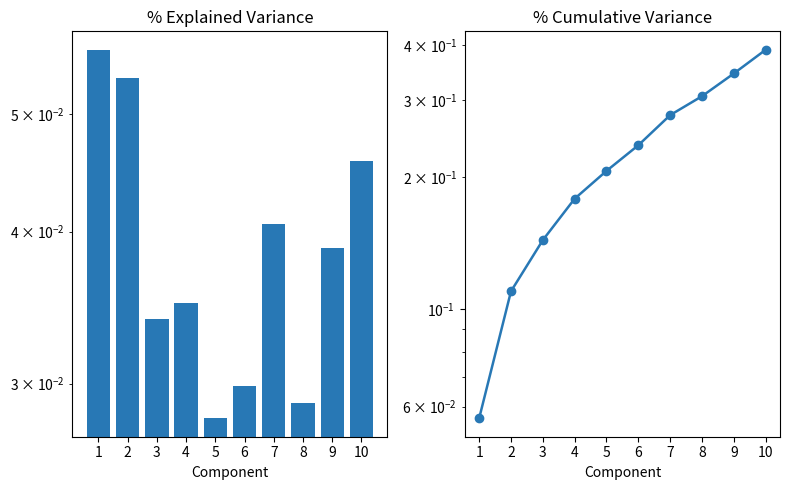

Count the number of data series in this chart.

1